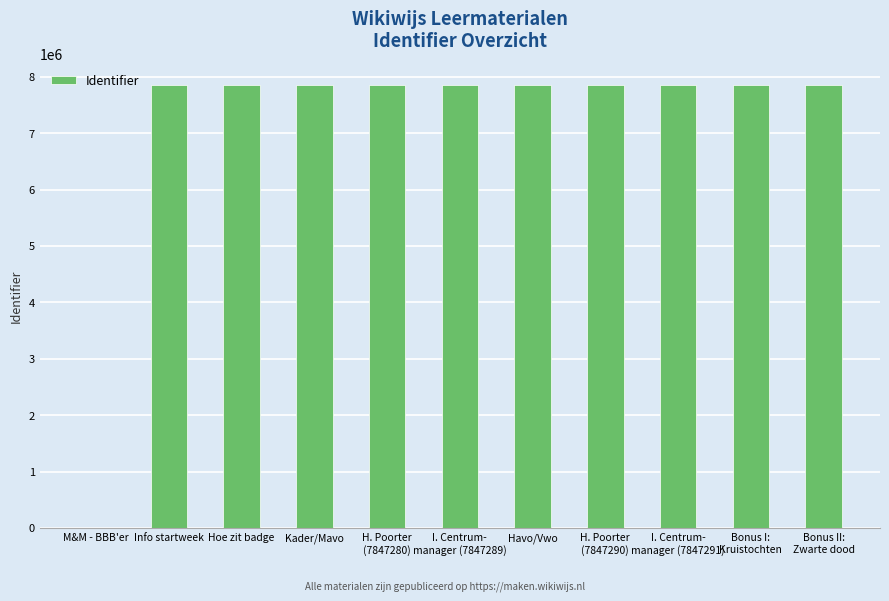

The chart shows a value of 7847247 at Info startweek. True or false?

True